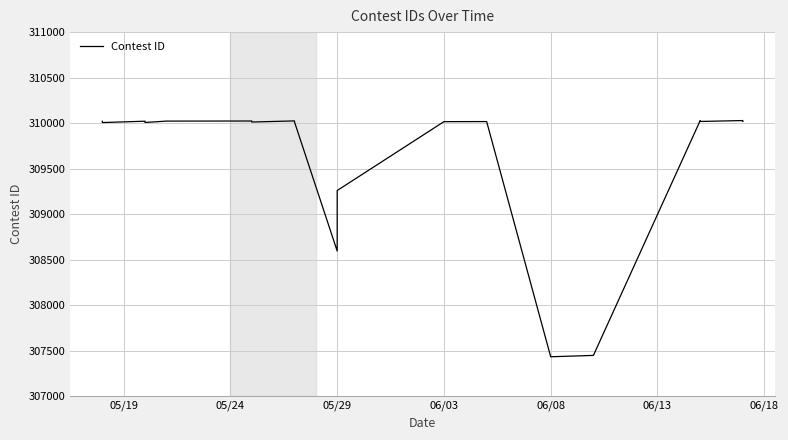

How many interior local peaks (higher than both neighbors) does the data have?

6